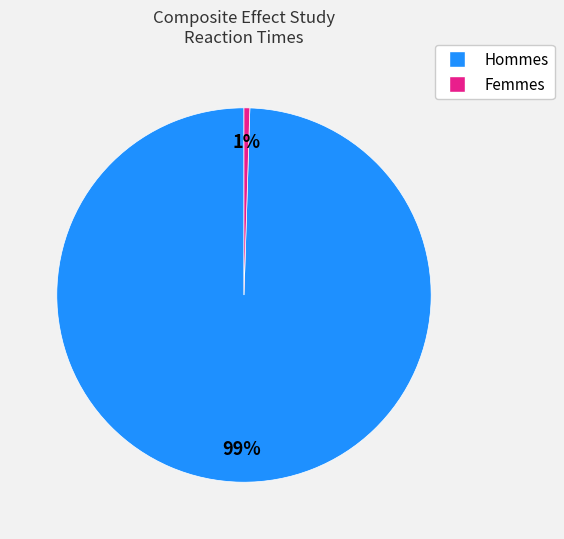

Is there any slice that represents more than half of the pie?

Yes